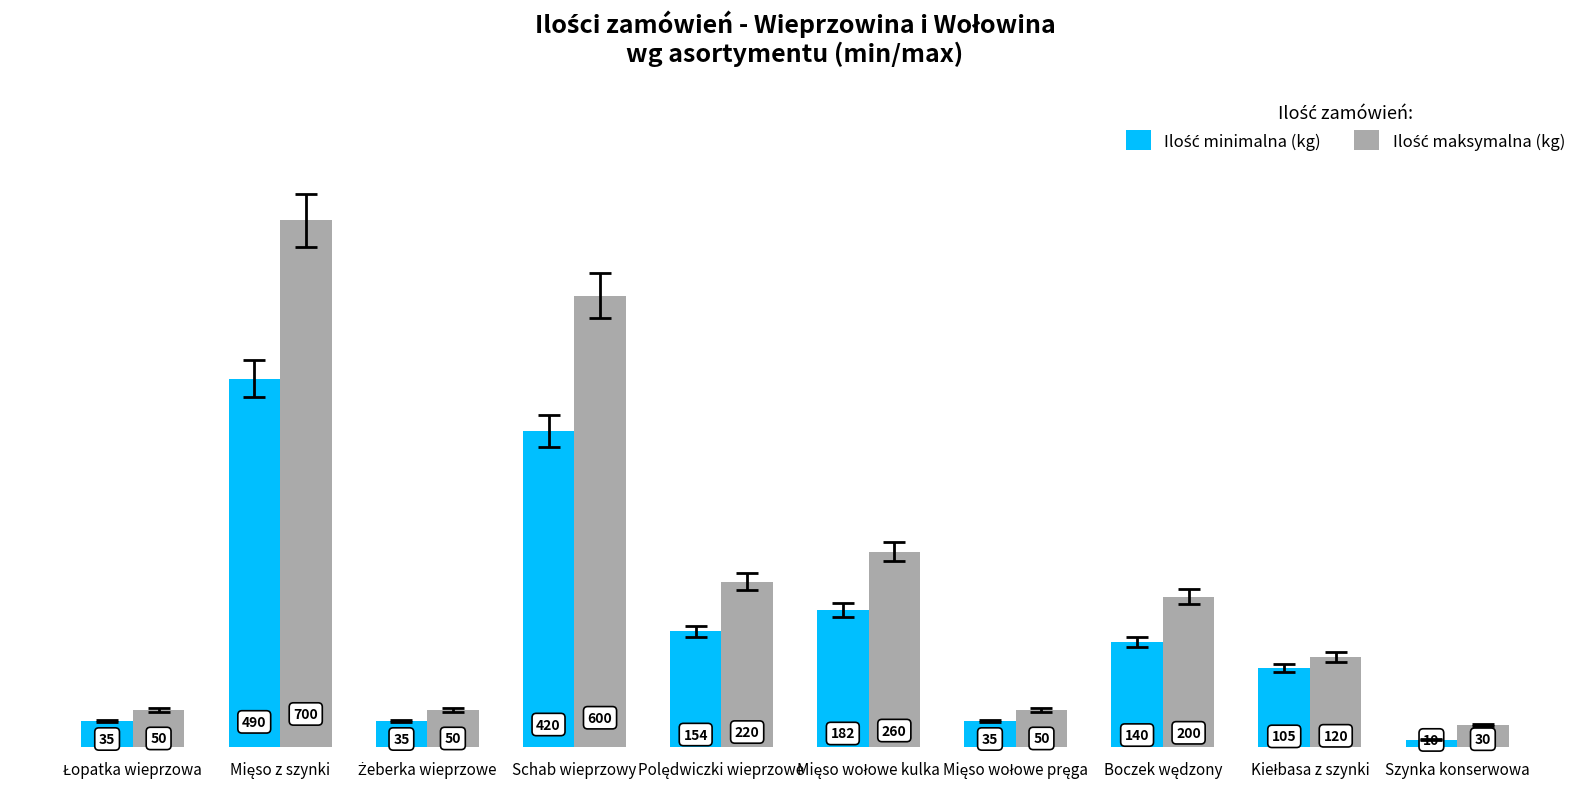

Which label corresponds to the smallest value in the chart?

Szynka konserwowa